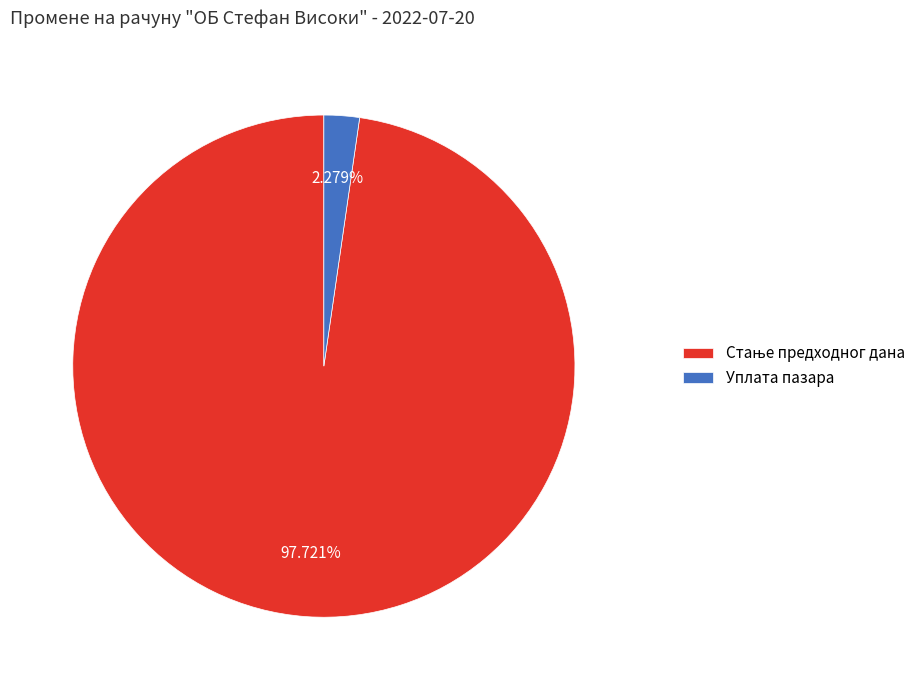

Does Уплата пазара account for over 50% of the chart?

No